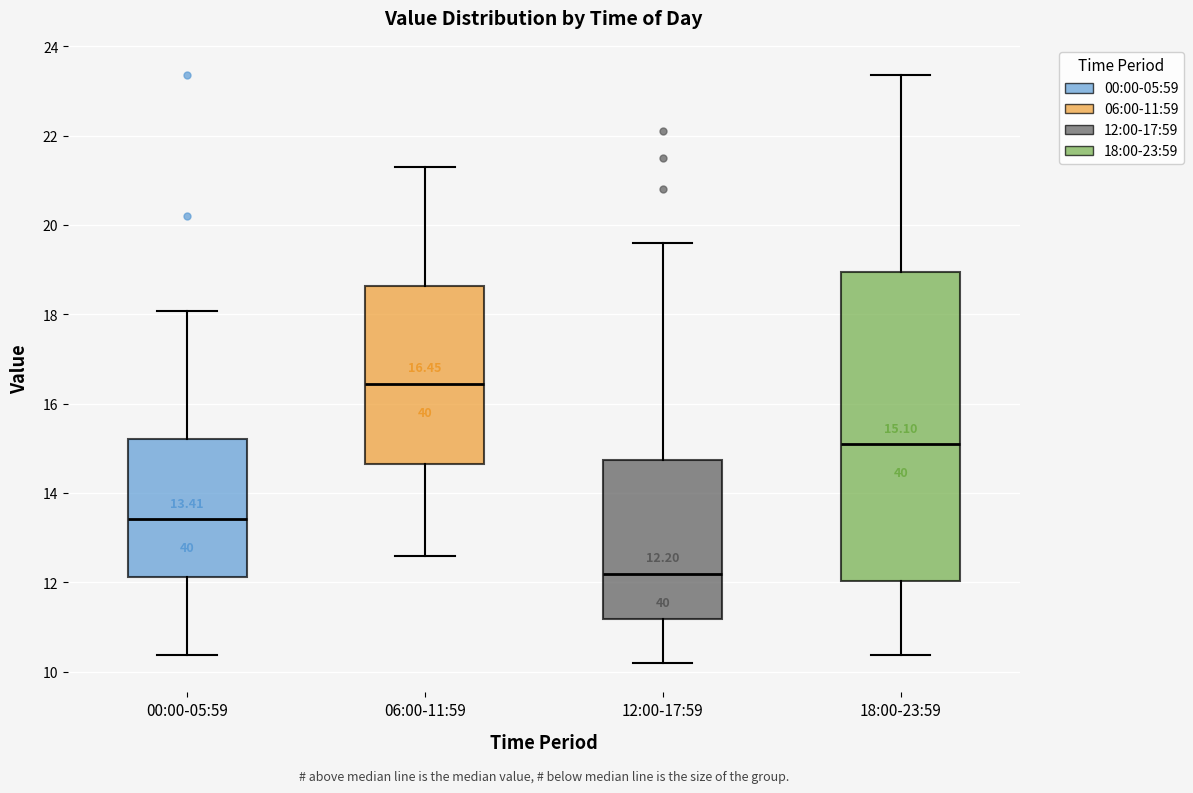

Which box is the tallest, from its lower edge to its upper edge?

18:00-23:59